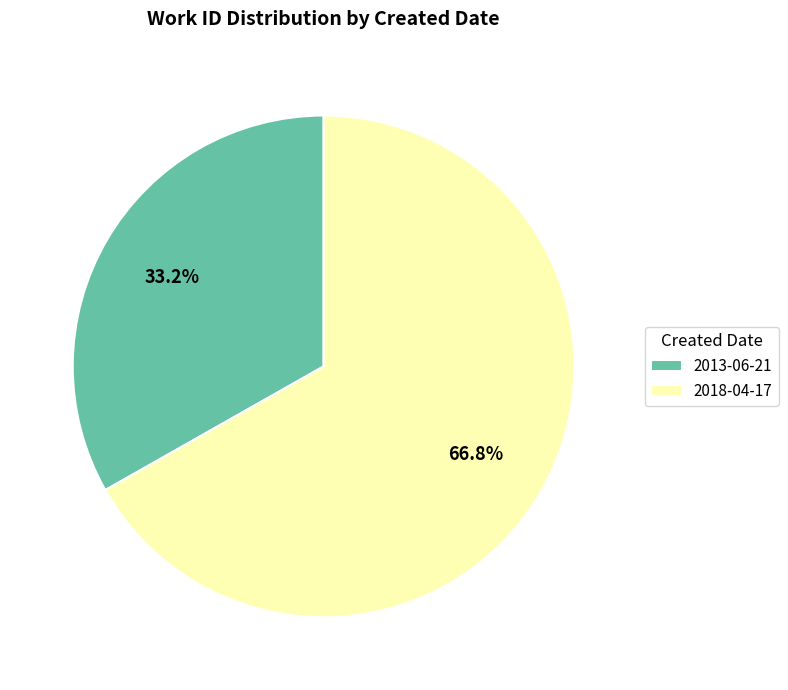

To the nearest percent, what is the difference between the largest and smallest slice percentages?

34%